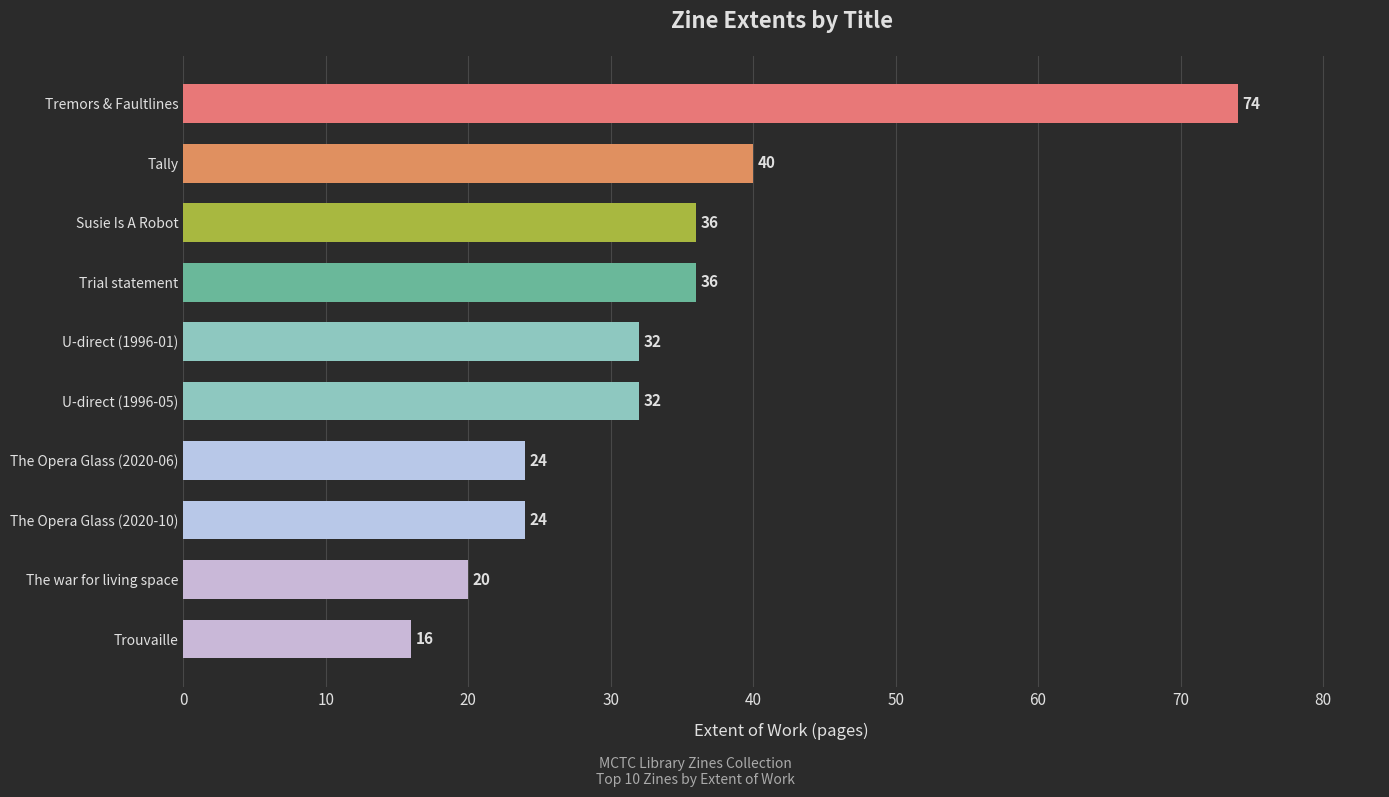

How many bars are there in total?

10